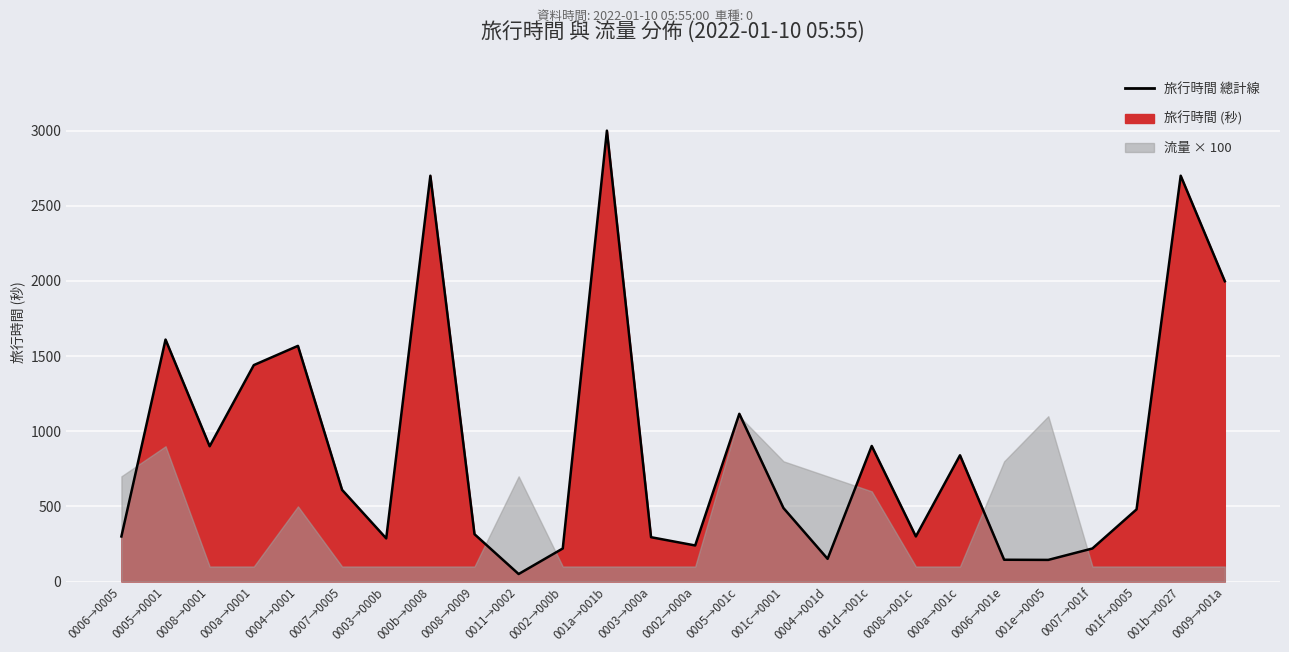

Reading right to left, what are all the values shown in this chart?

0009→001a=1998	001b→0027=2700	001f→0005=480	0007→001f=220	001e→0005=144	0006→001e=145	000a→001c=840	0008→001c=300	001d→001c=902	0004→001d=151	001c→0001=489	0005→001c=1116	0002→000a=240	0003→000a=295	001a→001b=3000	0002→000b=220	0011→0002=50	0008→0009=315	000b→0008=2700	0003→000b=287	0007→0005=610	0004→0001=1568	000a→0001=1440	0008→0001=900	0005→0001=1610	0006→0005=300